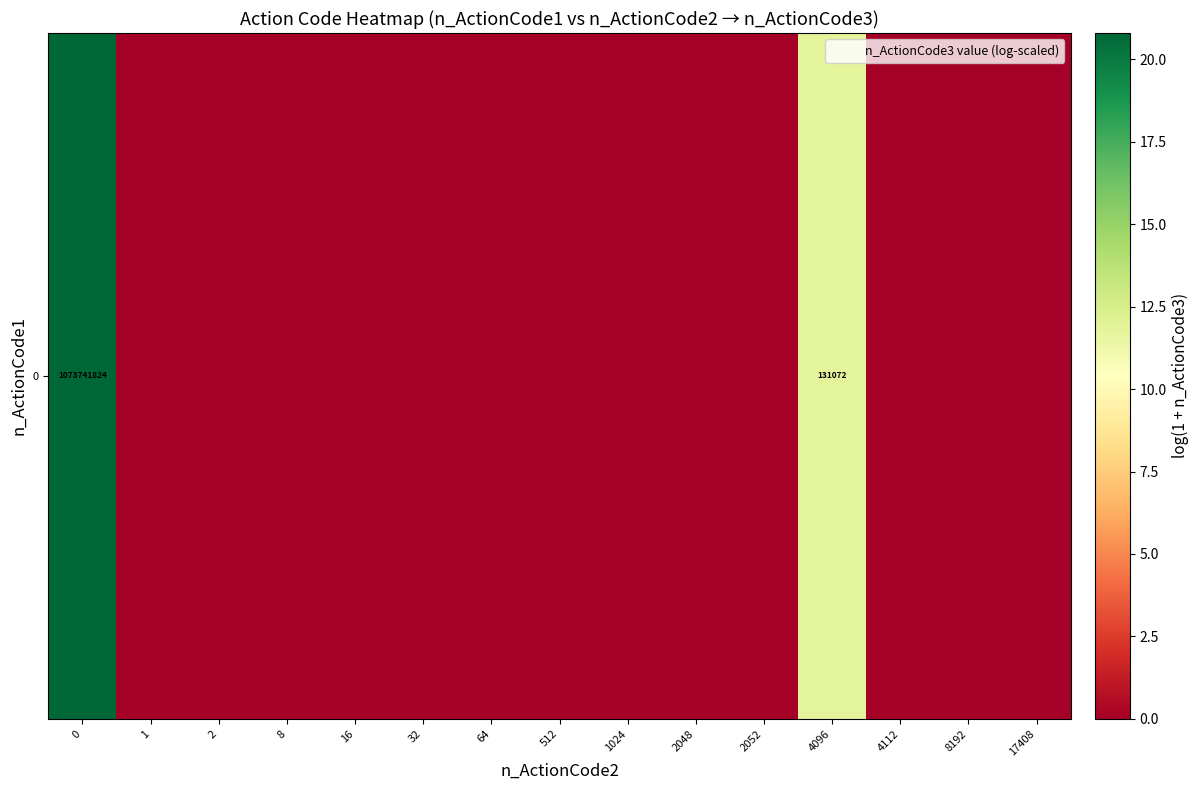

At which label is the value closest to 10?

4096